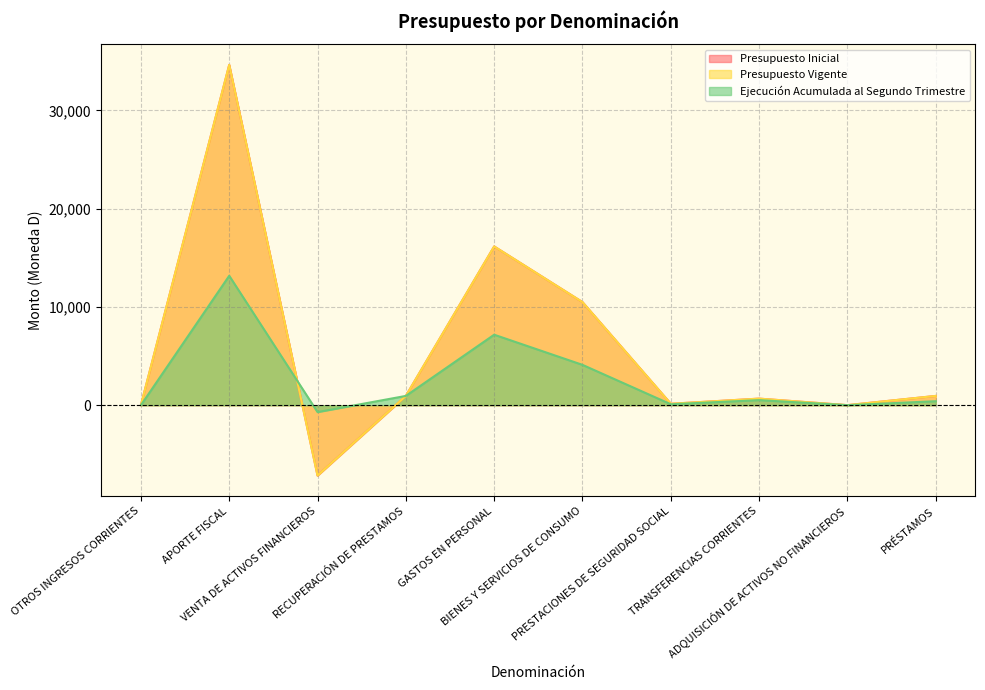

How many data points does each series have?

10